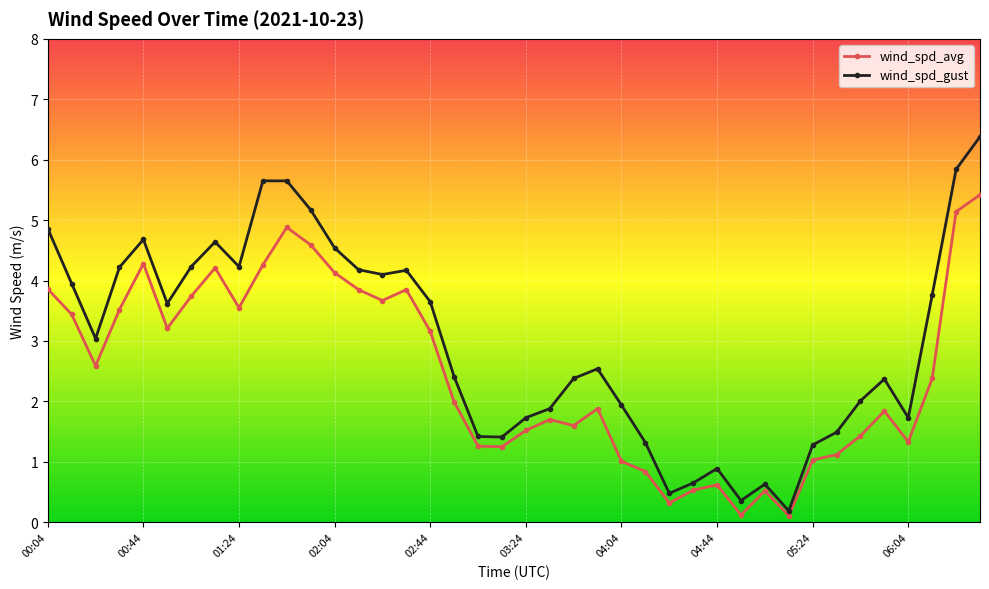

Which series has the largest total across all categories?

wind_spd_gust